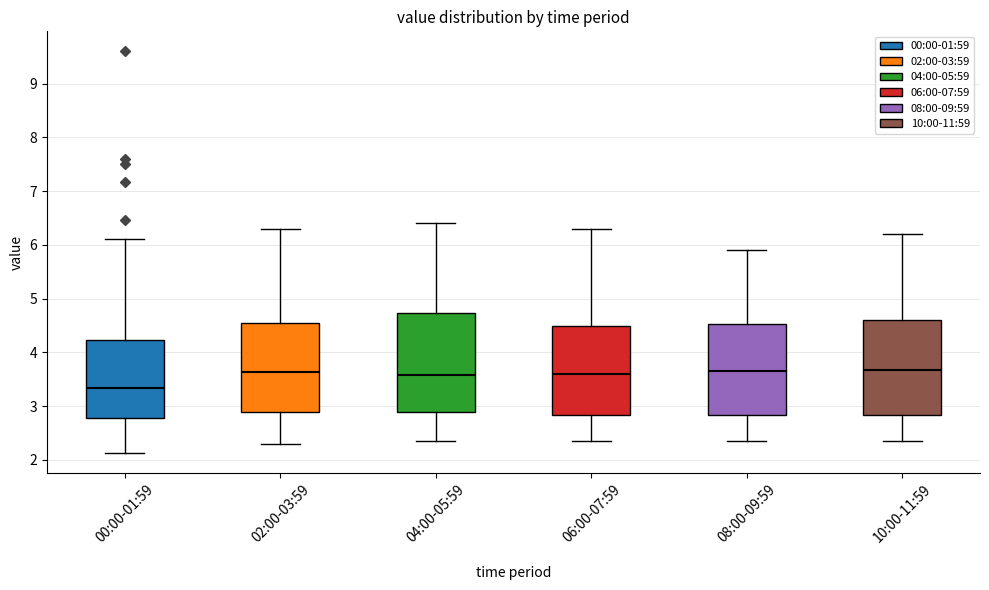

Reading left to right, transcribe this box plot: for each box, give where its median line is, the range the box spans, and where its two whiskers end, as read against the y-axis. The values are not printed on the chart, so give them approximately, as read against the axis.

00:00-01:59: median 3.3, box 2.8 to 4.2, whiskers 2.1 to 6.1
02:00-03:59: median 3.6, box 2.9 to 4.6, whiskers 2.3 to 6.3
04:00-05:59: median 3.6, box 2.9 to 4.7, whiskers 2.4 to 6.4
06:00-07:59: median 3.6, box 2.8 to 4.5, whiskers 2.4 to 6.3
08:00-09:59: median 3.7, box 2.8 to 4.5, whiskers 2.4 to 5.9
10:00-11:59: median 3.7, box 2.8 to 4.6, whiskers 2.4 to 6.2